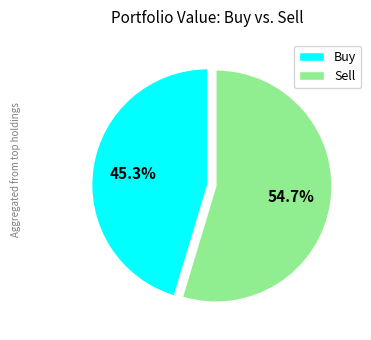

How many slices are in this pie chart?

2